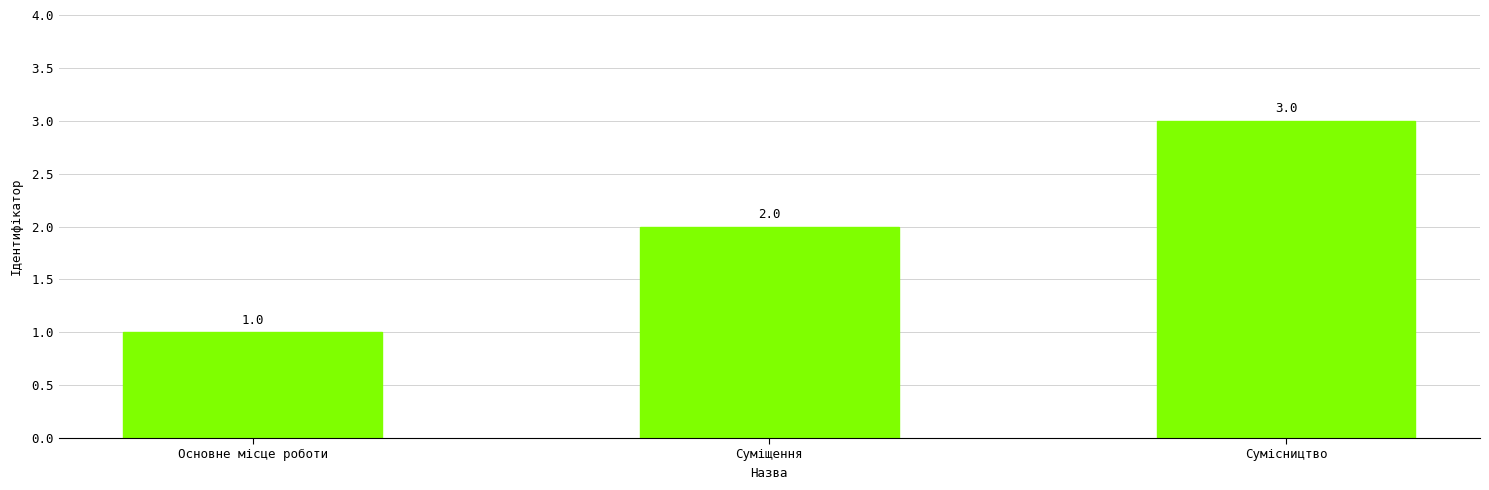

What is the label of the 1st bar from the right?

Сумісництво